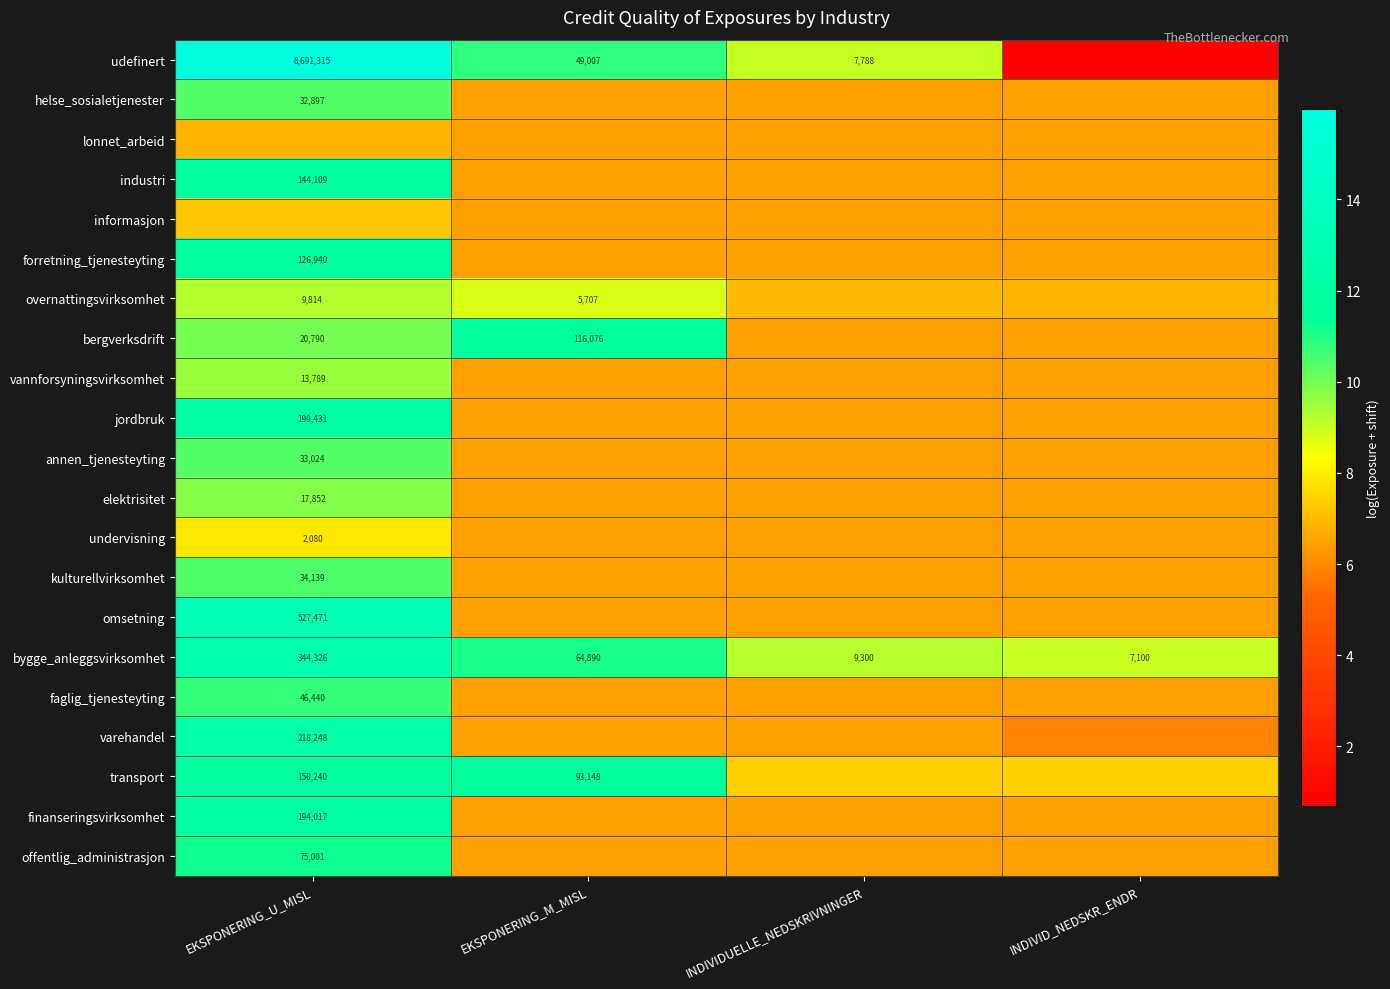

At which category does the chart reach its minimum across all series?

INDIVID_NEDSKR_ENDR